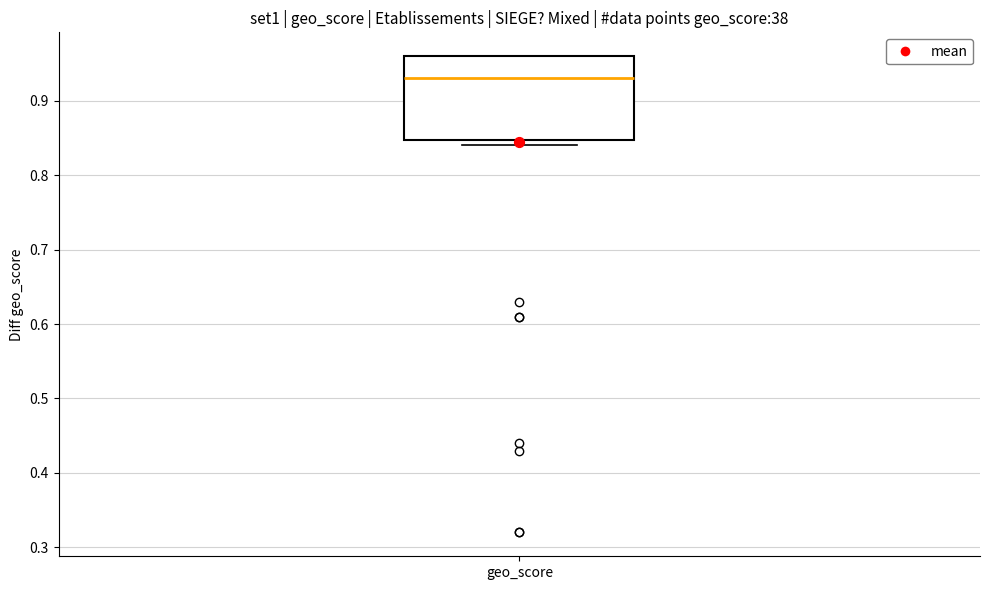

Transcribe this box plot: give where the median line is, the range the box spans, and where the two whiskers end, as read against the y-axis. The values are not printed on the chart, so give them approximately, as read against the axis.

median 0.93, box 0.85 to 0.96, whiskers 0.84 to 0.96